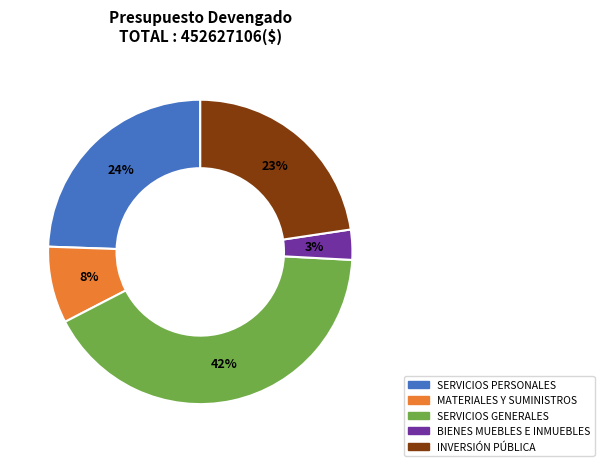

How many segments does this pie chart have?

5